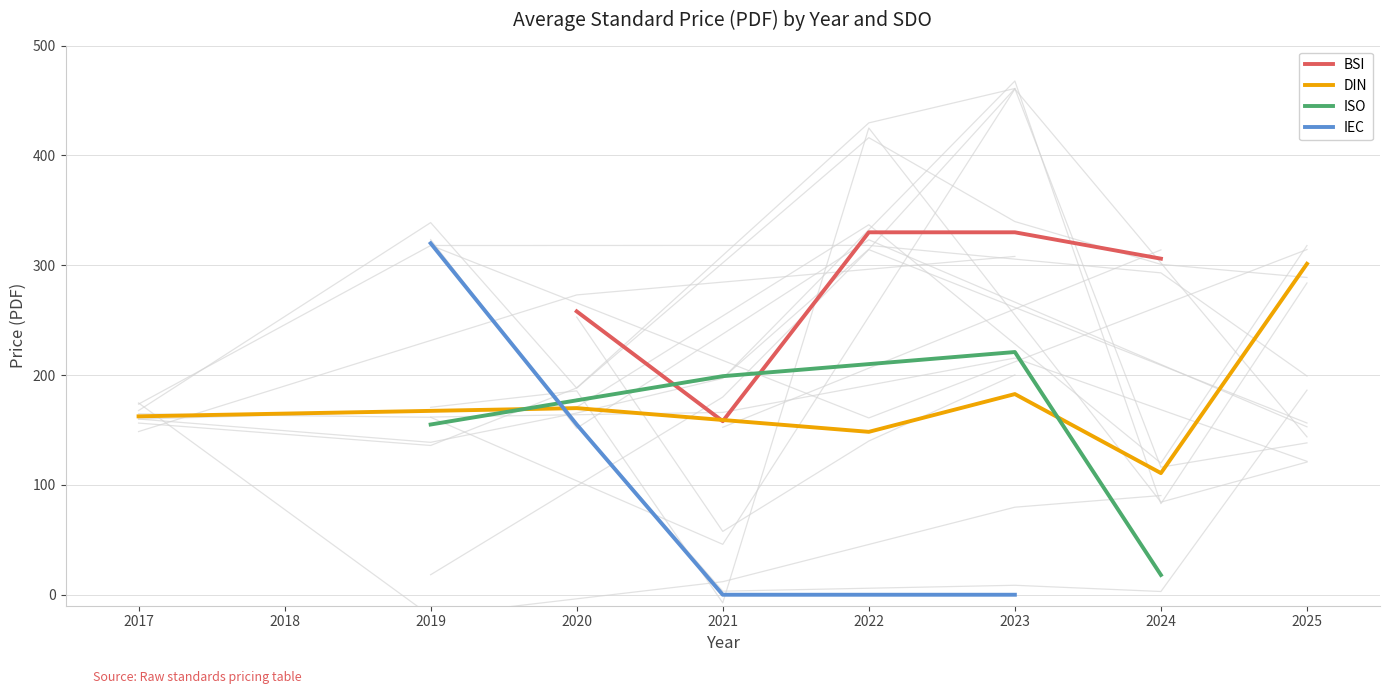

Where is BSI nearest to the value 244?

2020